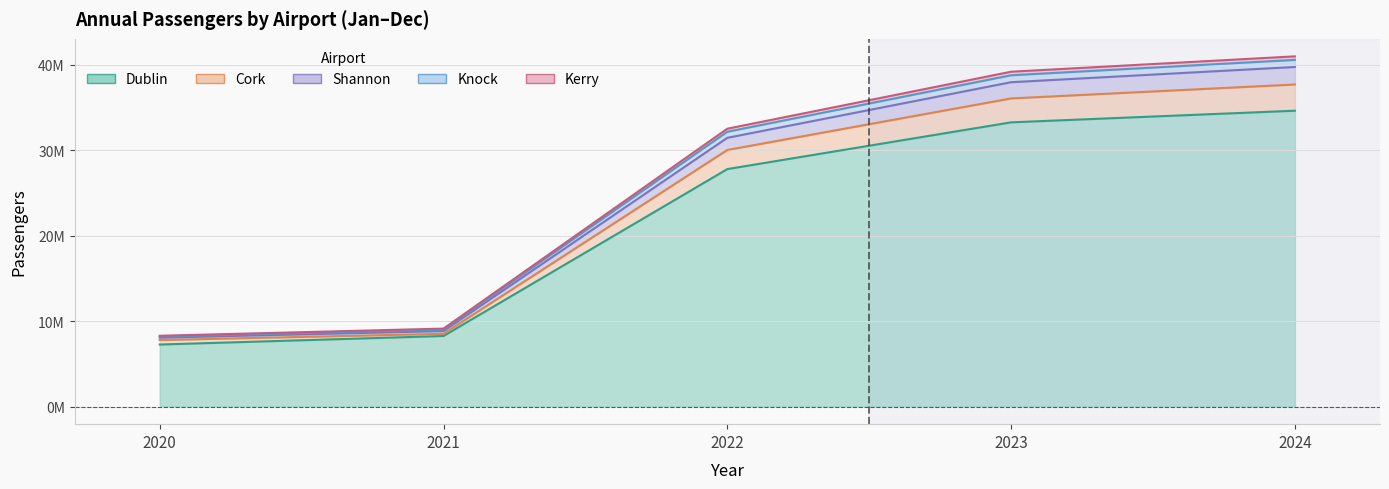

List the labels in order of Knock value, largest first.

2024, 2023, 2022, 2021, 2020